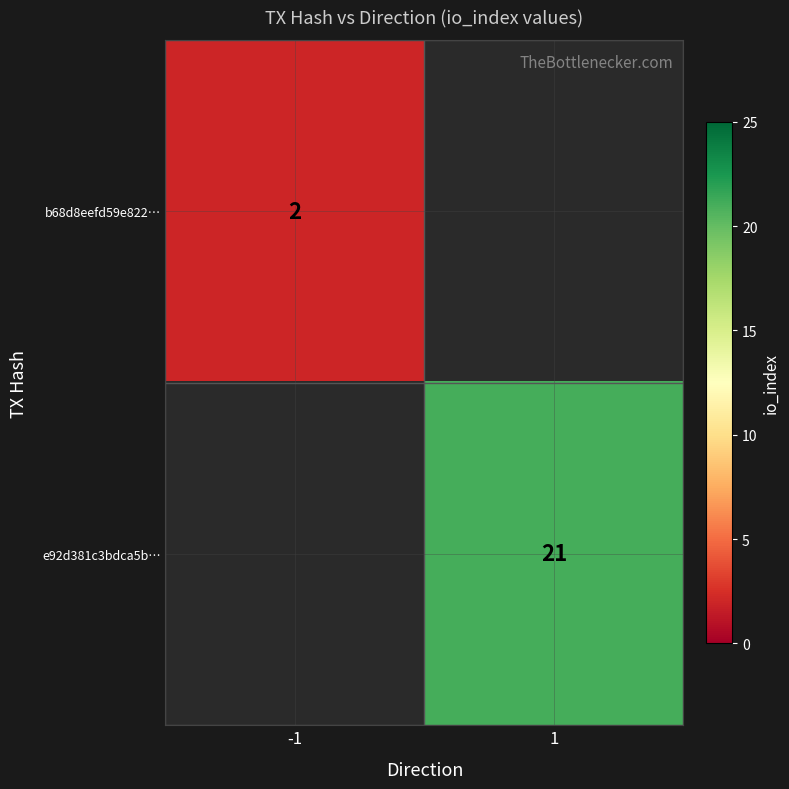

The value of e92d381c3bdca5b… at 1 is 21. True or false?

True